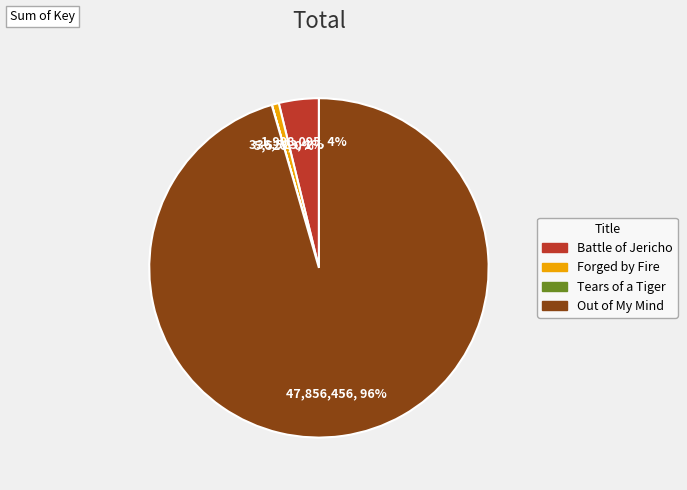

True or false: Out of My Mind accounts for 96% of the total.

True